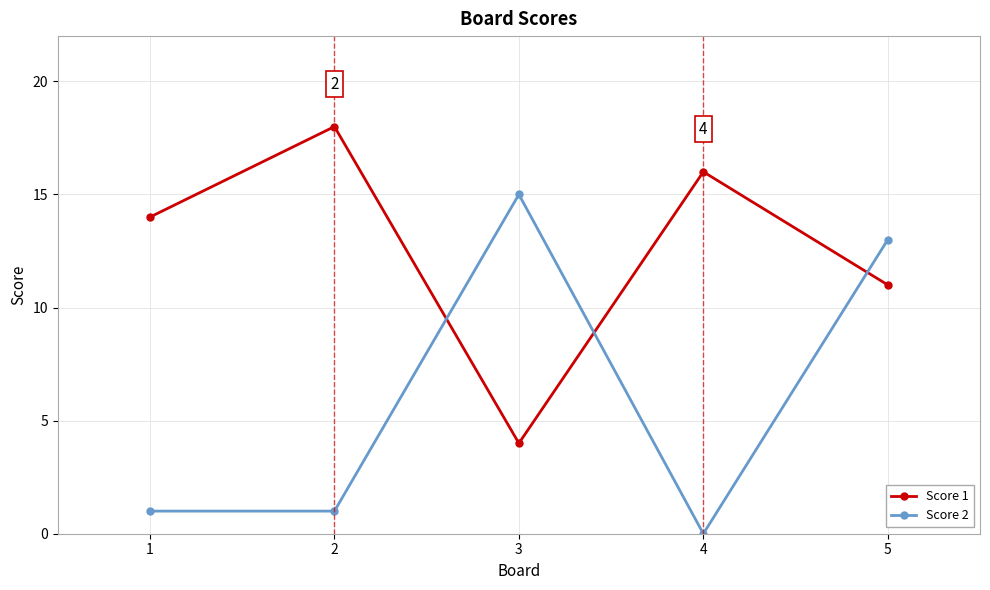

Reading left to right, transcribe all the data shown in this chart.

Score 1: 1=14	2=18	3=4	4=16	5=11
Score 2: 1=1	2=1	3=15	4=0	5=13